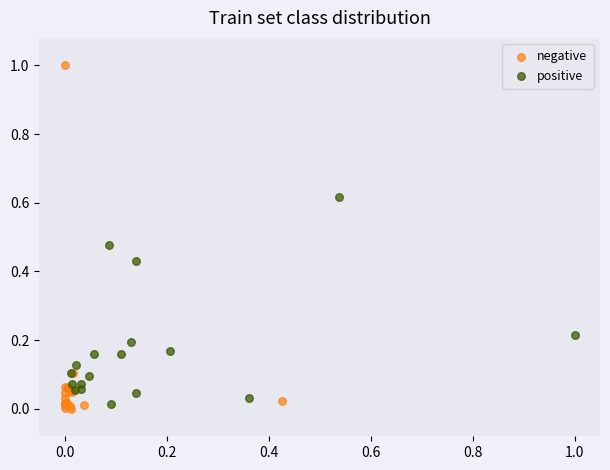

Which series has the widest spread of Y values?

negative